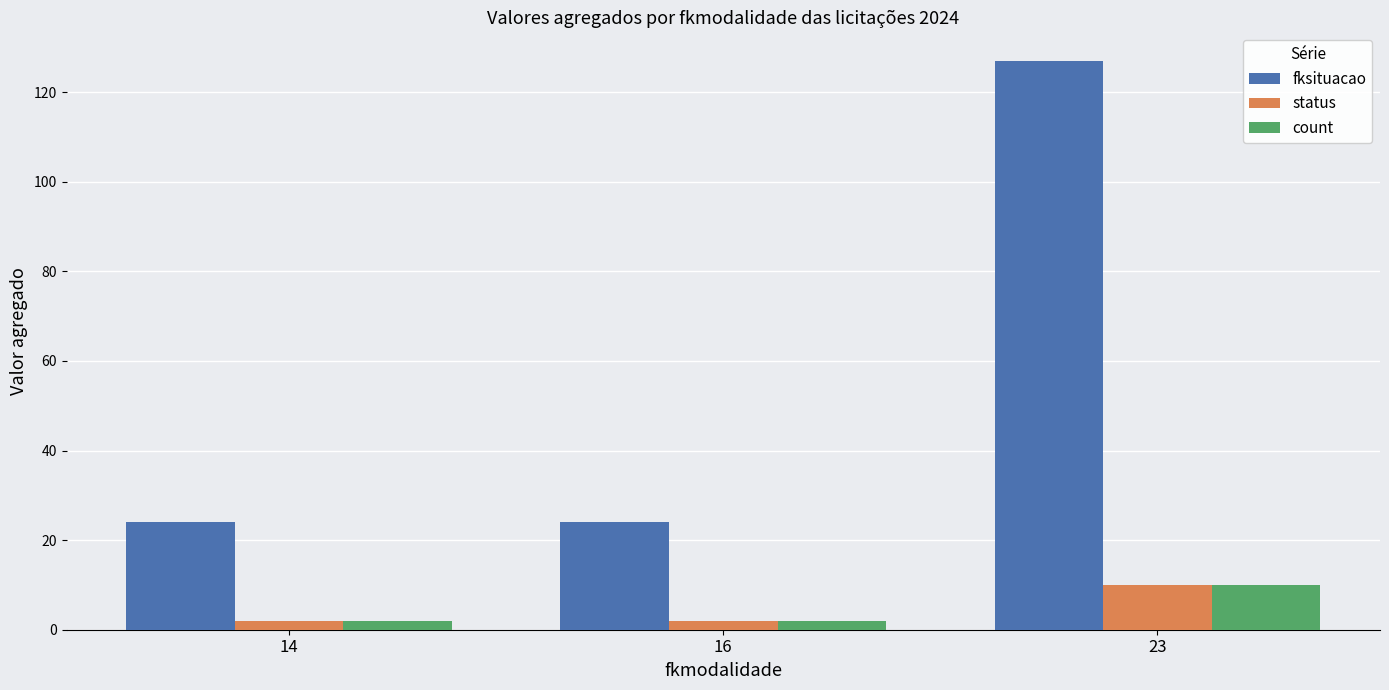

At which category is the sum across all series the highest?

23